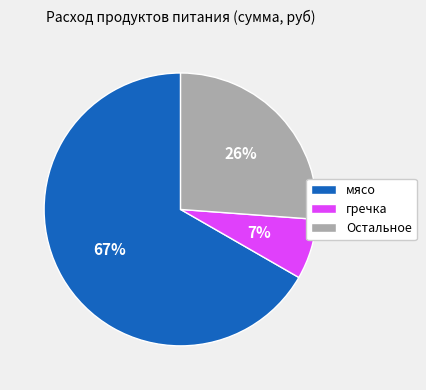

Which category has the smallest portion of the pie?

гречка